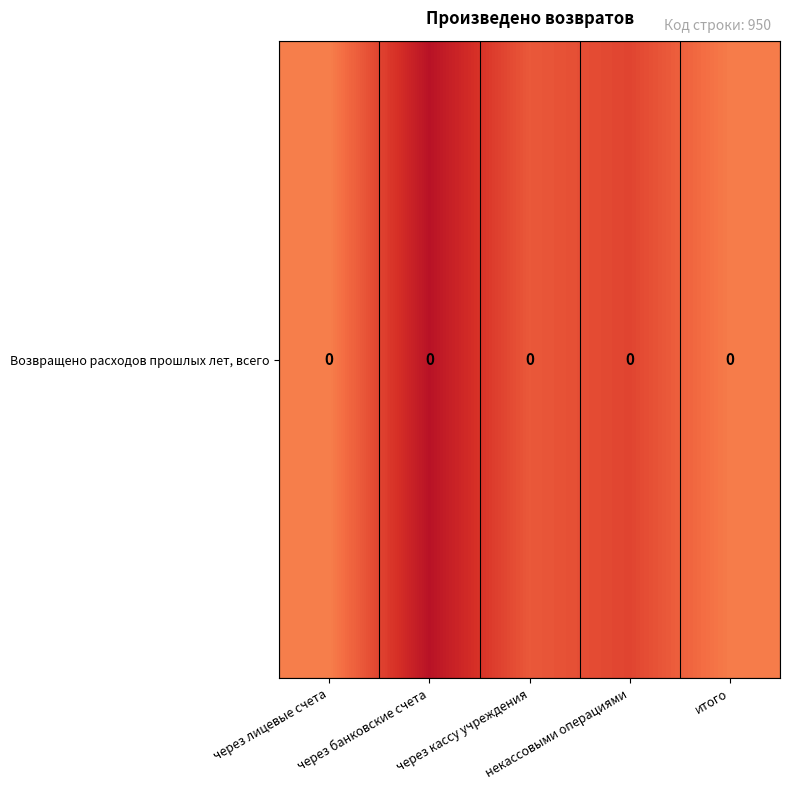

Where is the data nearest to the value 0?

через банковские счета